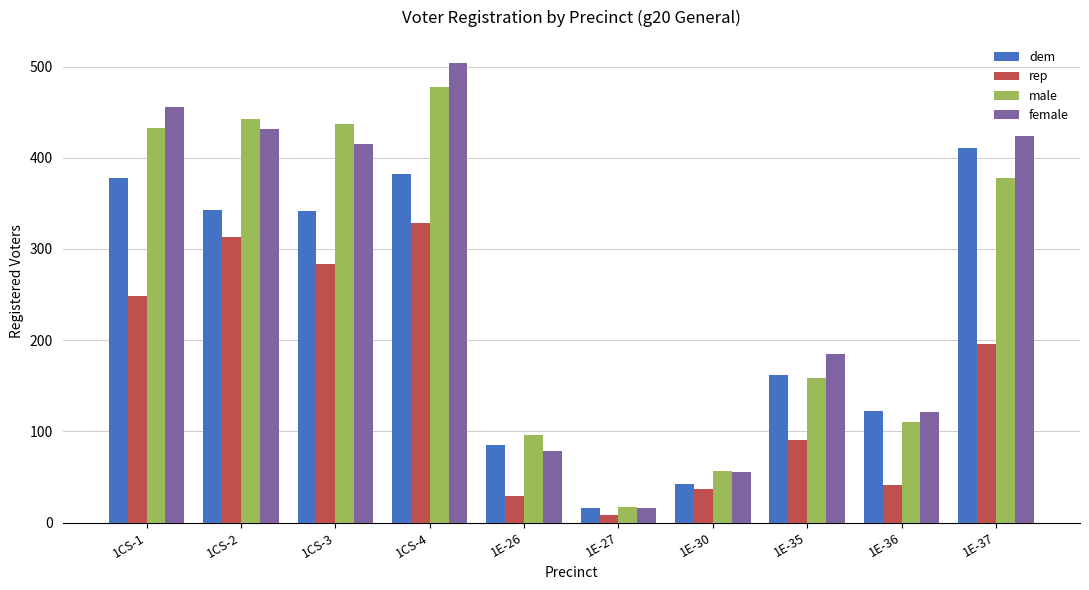

At which label does male reach its minimum?

1E-27